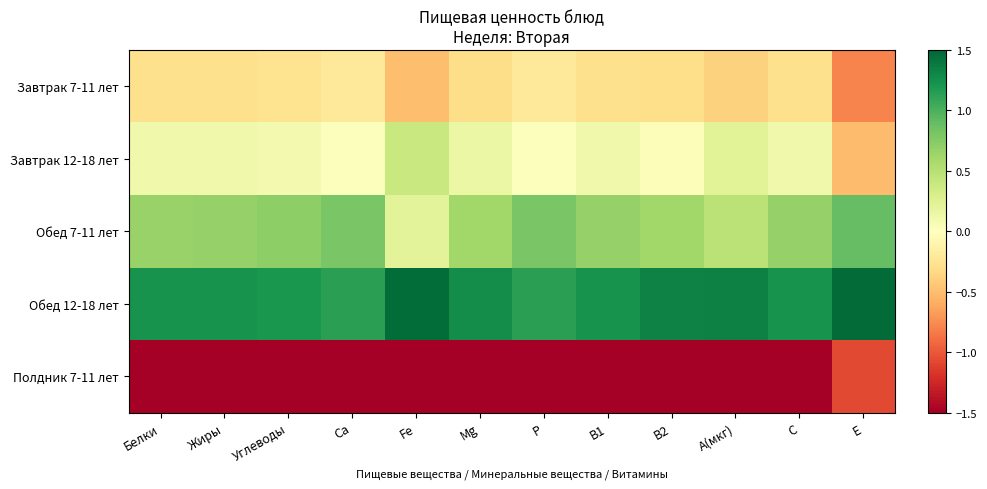

Reading left to right, transcribe all the data shown in this chart.

Завтрак 7-11 лет: Белки=-0.3	Жиры=-0.3	Углеводы=-0.3	Ca=-0.2	Fe=-0.5	Mg=-0.3	P=-0.2	B1=-0.3	B2=-0.3	A(мкг)=-0.4	C=-0.3	E=-0.8
Завтрак 12-18 лет: Белки=0.1	Жиры=0.1	Углеводы=0.1	Ca=0.0	Fe=0.4	Mg=0.1	P=0.0	B1=0.1	B2=0.0	A(мкг)=0.2	C=0.1	E=-0.5
Обед 7-11 лет: Белки=0.7	Жиры=0.7	Углеводы=0.7	Ca=0.8	Fe=0.2	Mg=0.6	P=0.8	B1=0.7	B2=0.6	A(мкг)=0.5	C=0.7	E=0.9
Обед 12-18 лет: Белки=1.2	Жиры=1.2	Углеводы=1.2	Ca=1.1	Fe=1.5	Mg=1.3	P=1.1	B1=1.2	B2=1.3	A(мкг)=1.3	C=1.2	E=1.5
Полдник 7-11 лет: Белки=-1.7	Жиры=-1.7	Углеводы=-1.7	Ca=-1.7	Fe=-1.6	Mg=-1.7	P=-1.7	B1=-1.7	B2=-1.7	A(мкг)=-1.7	C=-1.7	E=-1.1